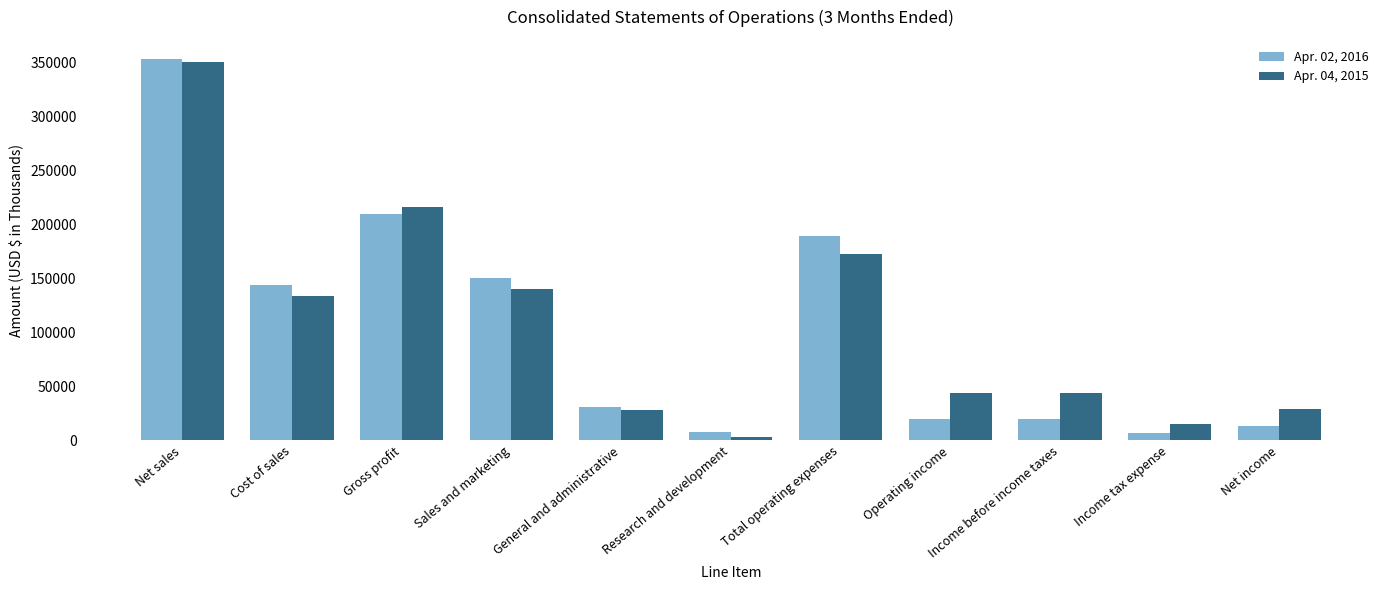

How many groups of bars are there?

11